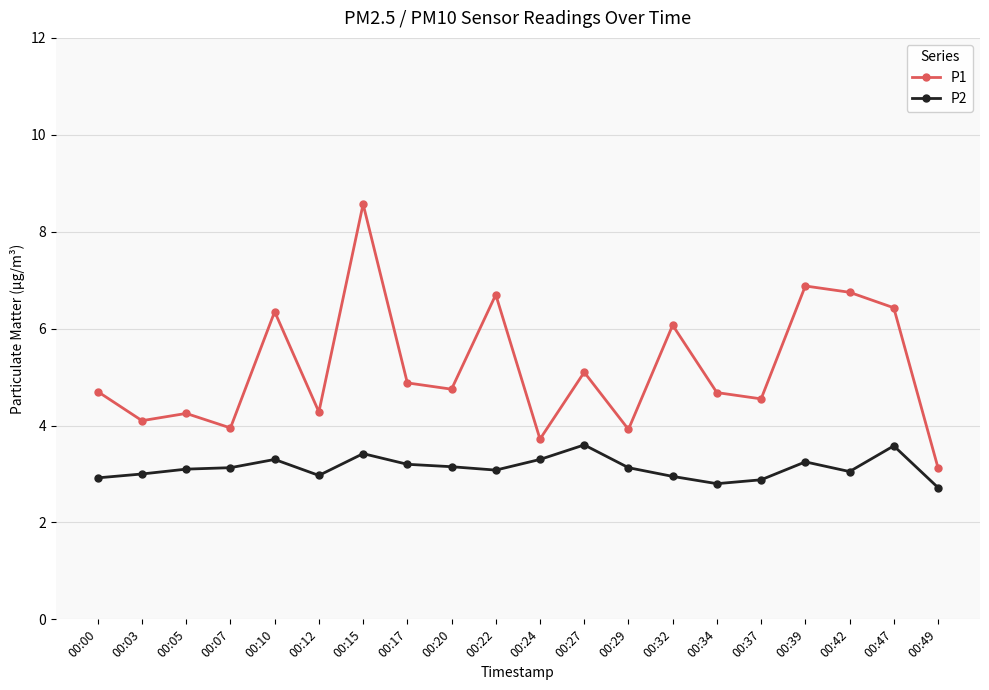

At 00:17, list the series in order from largest to smallest.

P1, P2